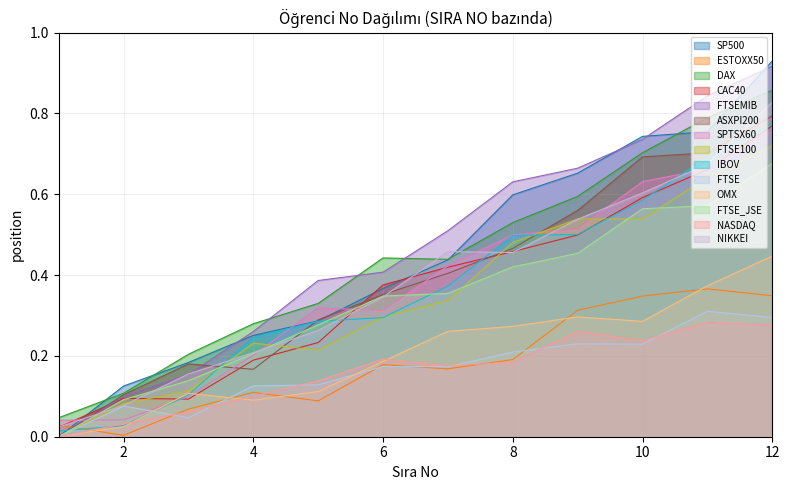

How many categories are shown in the chart?

12